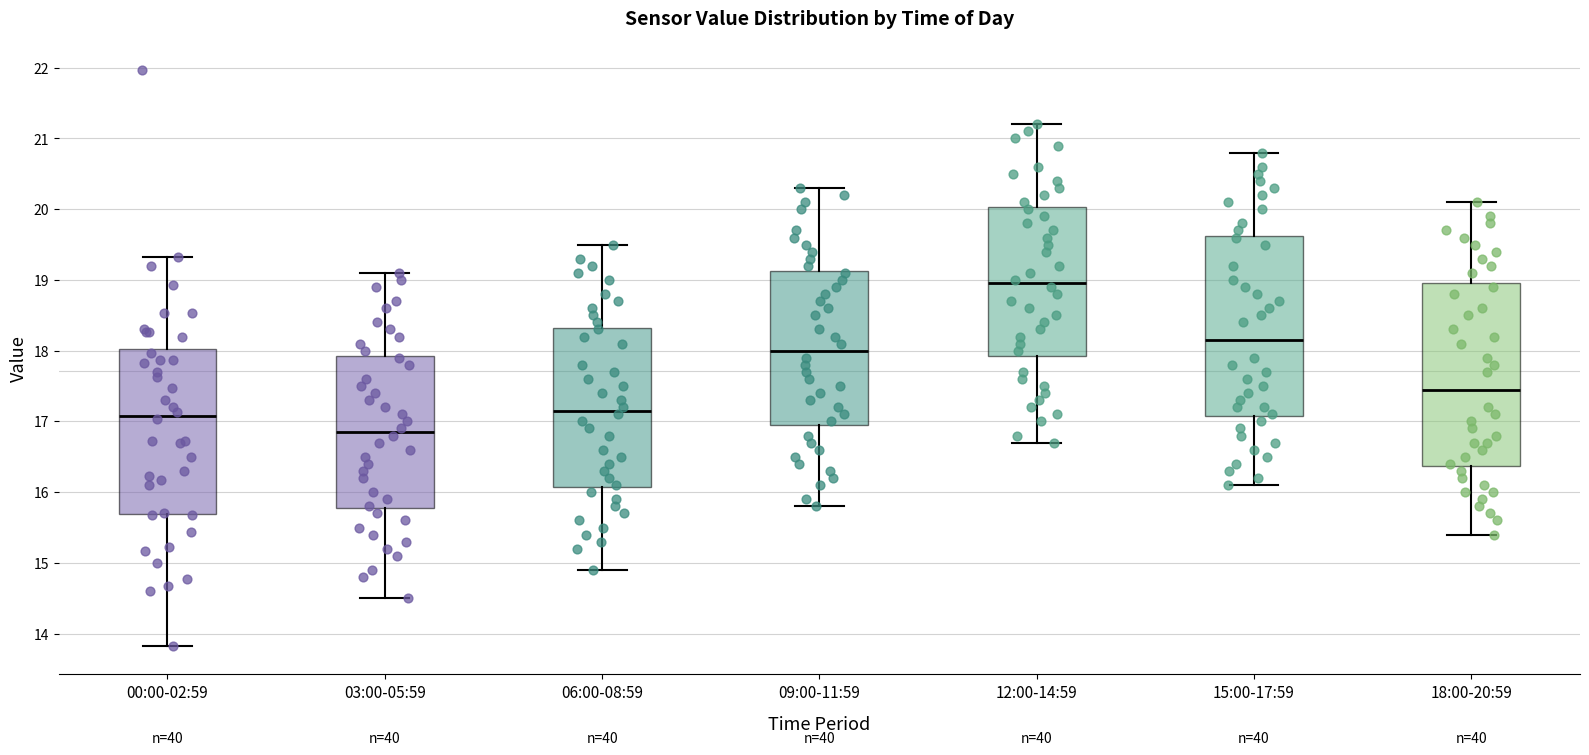

Which box has the lowest median line?

03:00-05:59